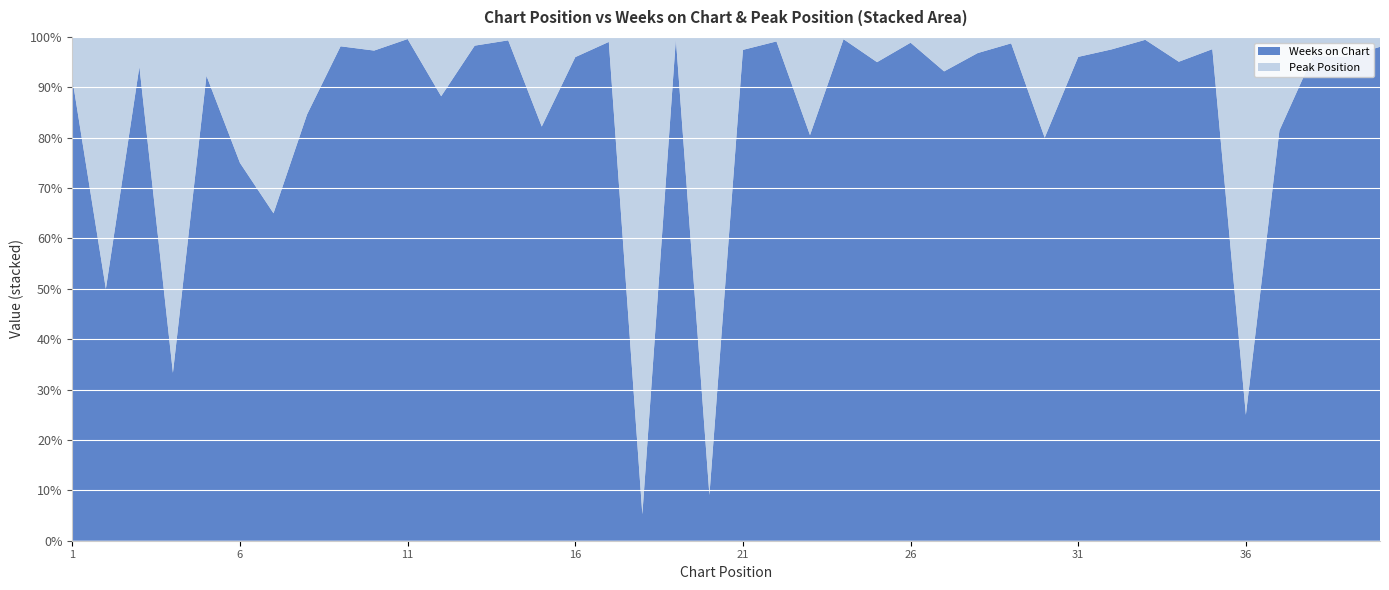

Reading left to right, list all the values displayed in this chart.

Weeks on Chart: 1=11	2=2	3=16	4=2	5=12	6=6	7=13	8=11	9=53	10=36	11=242	12=15	13=57	14=148	15=37	16=168	17=101	18=1	19=243	20=2	21=38	22=112	23=62	24=225	25=38	26=87	27=150	28=242	29=156	30=12	31=243	32=238	33=176	34=116	35=242	36=3	37=57	38=152	39=243	40=50
Peak Position: 1=1	2=2	3=1	4=4	5=1	6=2	7=7	8=2	9=1	10=1	11=1	12=2	13=1	14=1	15=8	16=7	17=1	18=18	19=1	20=20	21=1	22=1	23=15	24=1	25=2	26=1	27=11	28=8	29=2	30=3	31=10	32=6	33=1	34=6	35=6	36=9	37=13	38=6	39=10	40=1